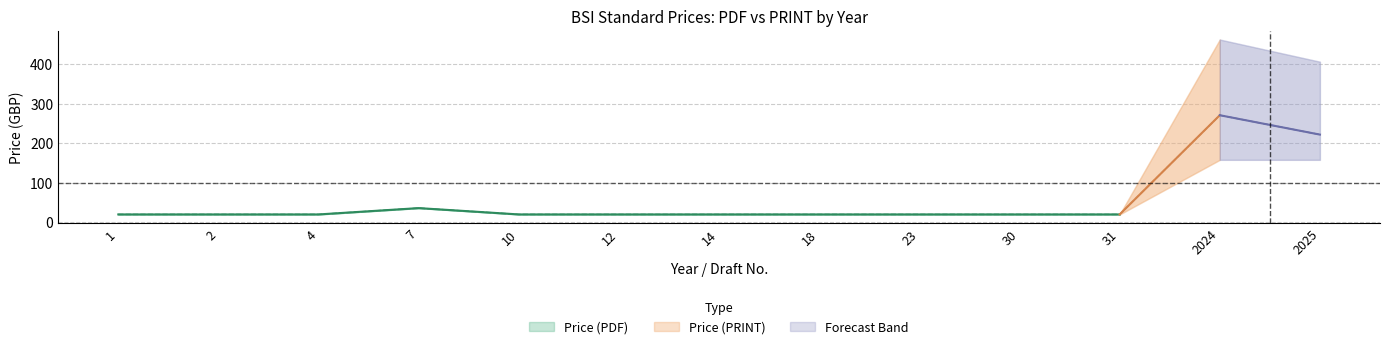

True or false: Avg Price (PRINT) and PDF Lower intersect in this chart.

False